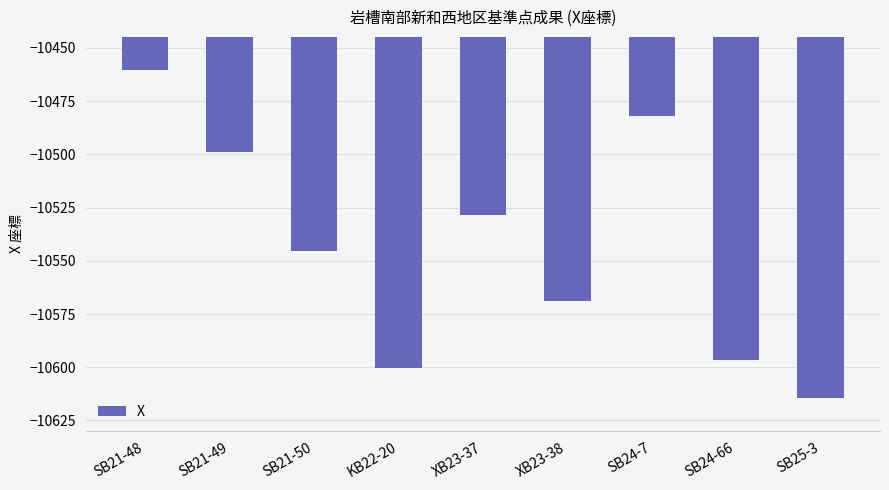

Read the value at SB21-49.

-10499.0